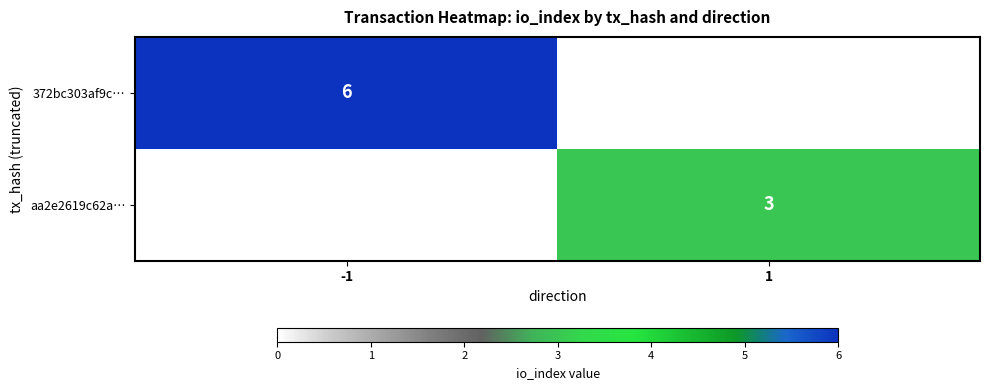

The value of 372bc303af9c… at -1 is 1. True or false?

False